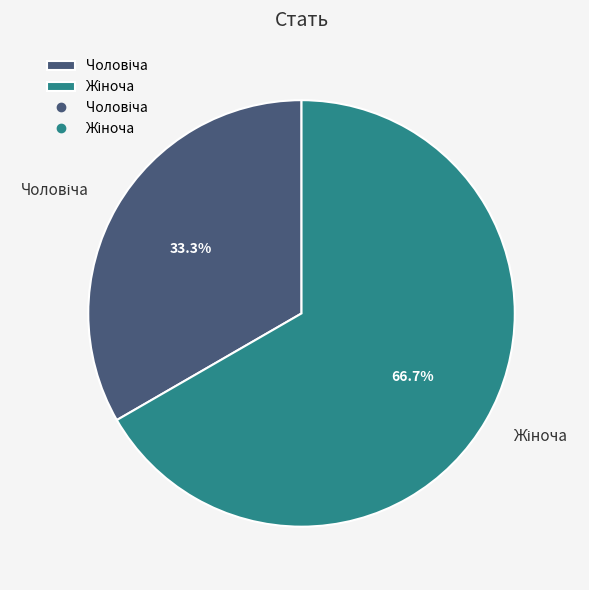

Does any single category account for the majority?

Yes